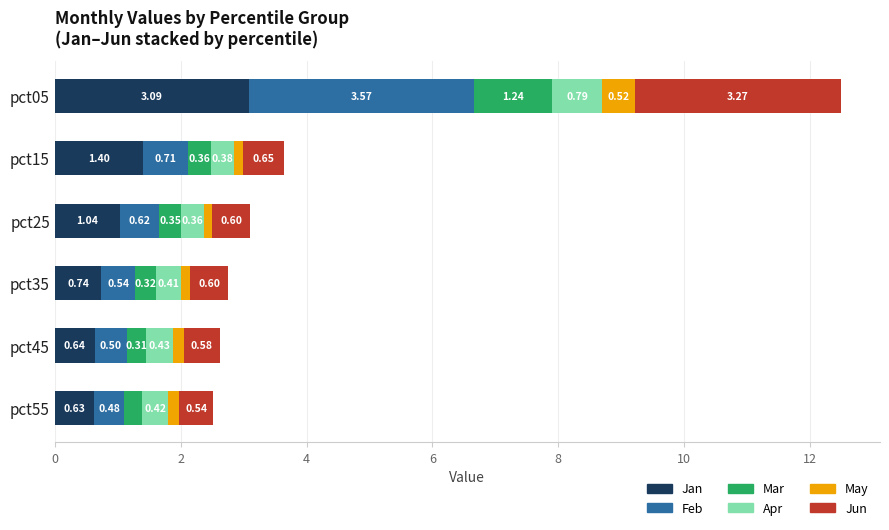

What is the sum of the Jan values at pct55 and pct05?

3.7